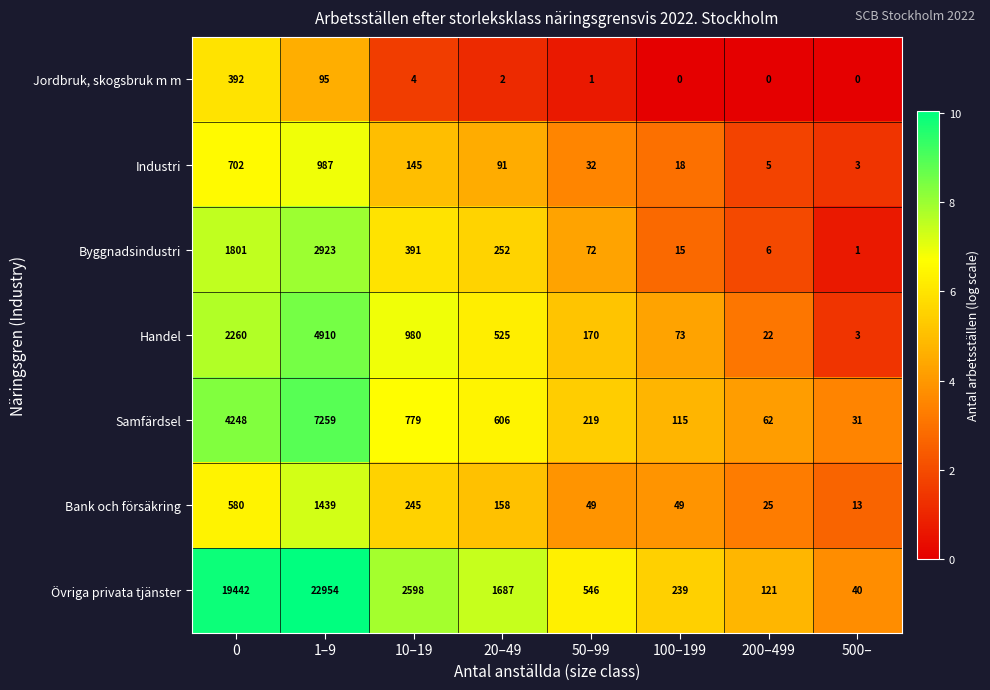

What is the highest value of the Industri series?

987